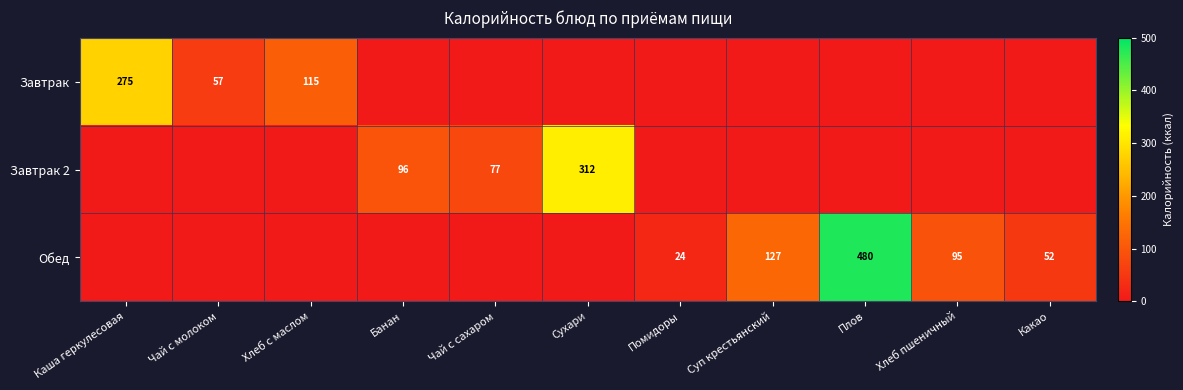

The Завтрак 2 series shows 312 at Сухари. True or false?

True